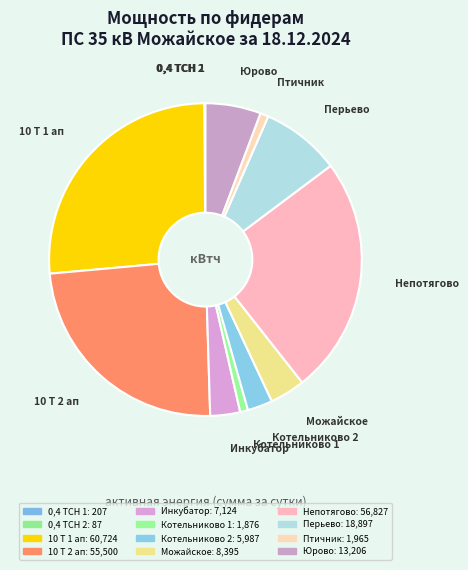

Does Непотягово account for over 50% of the chart?

No